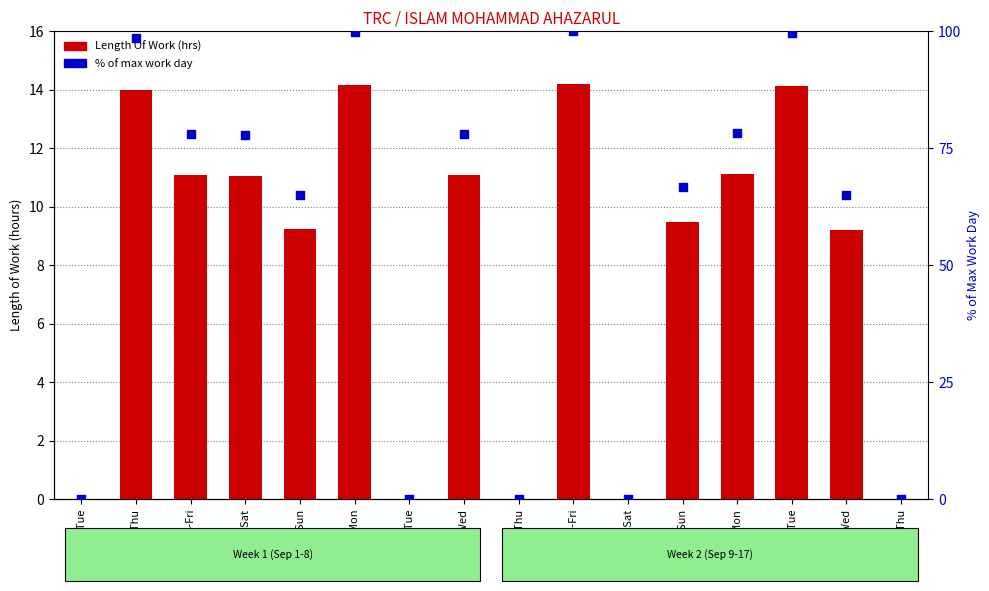

Which series reaches the maximum Y coordinate?

% of max work